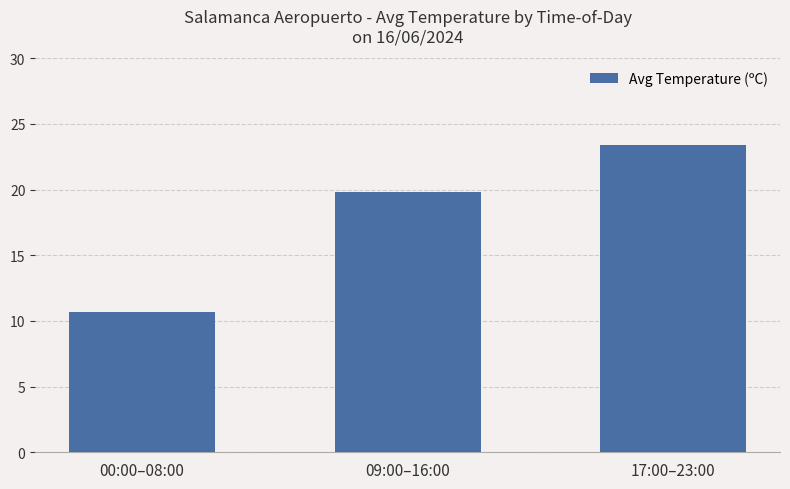

What is the average value?

17.9